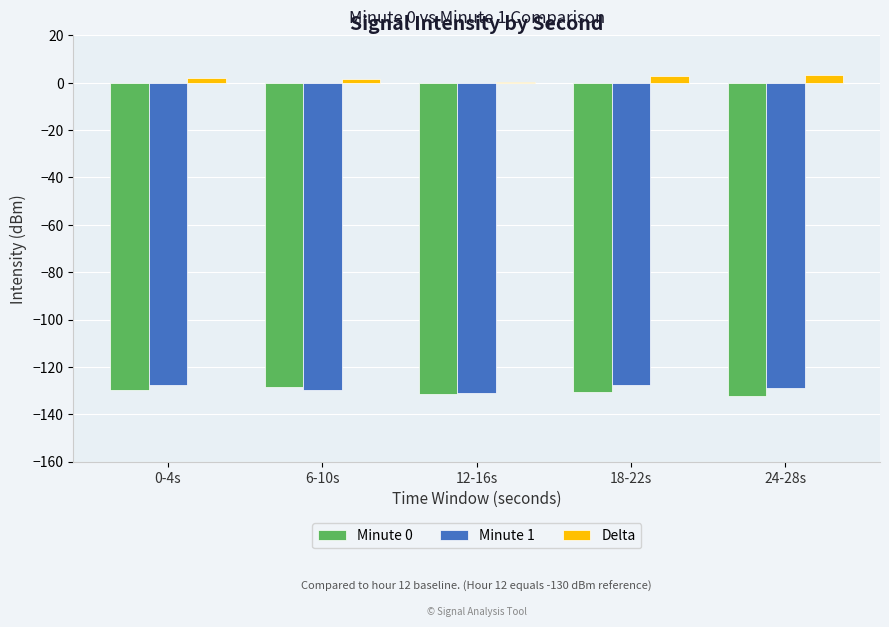

True or false: Minute 0 has a value of -231.3 at 24-28s.

False